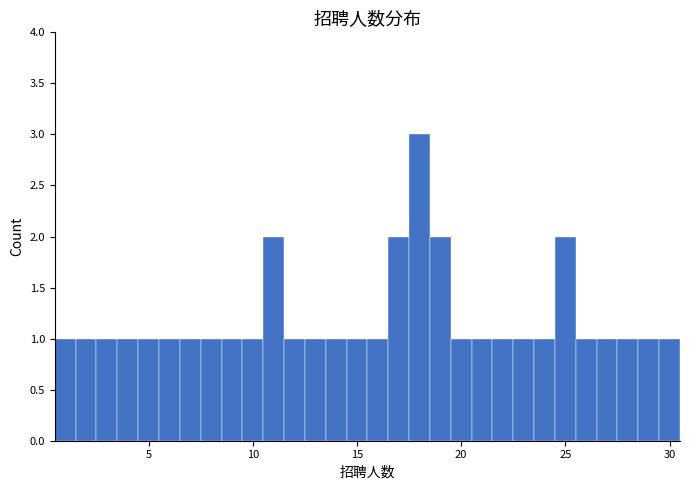

Around what value on the x-axis is the tallest bar? Give the approximate position of its centre, as read against the axis.

18.0